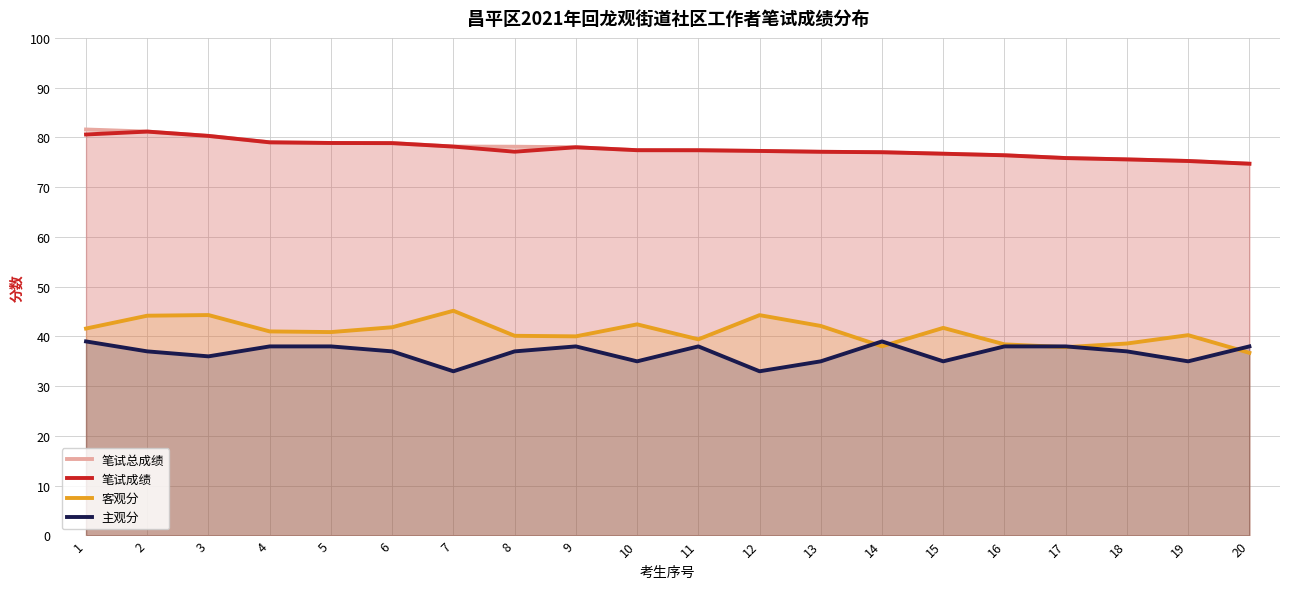

In 笔试成绩, how many points are higher than both neighbors (excluding endpoints)?

2